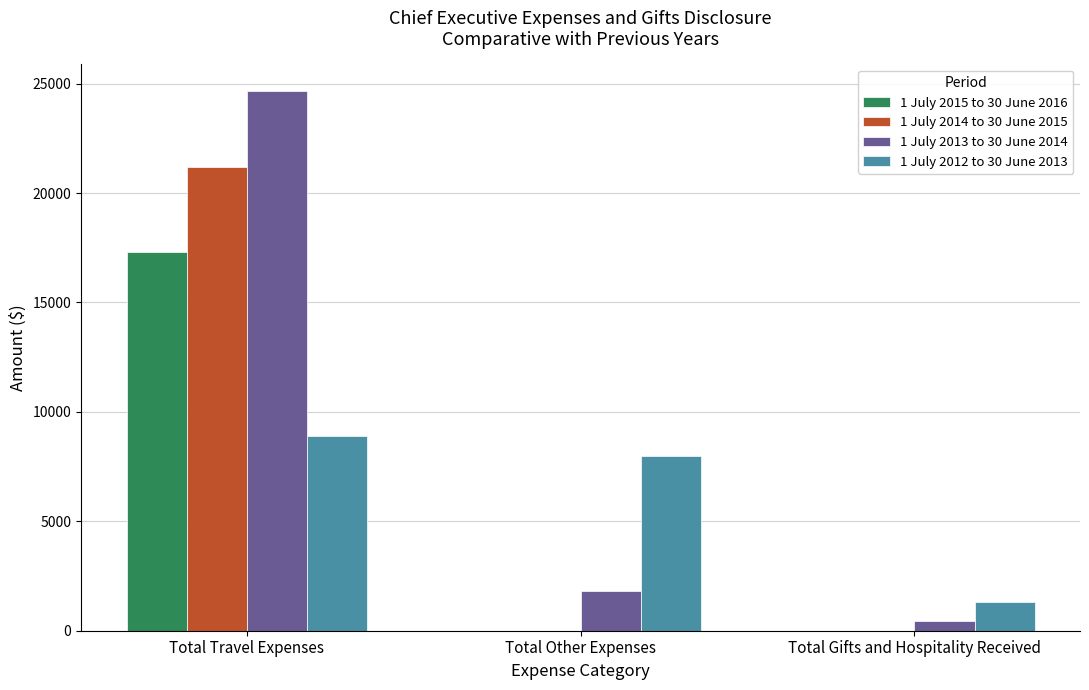

The value of 1 July 2015 to 30 June 2016 at Total Other Expenses is 0.0. True or false?

True